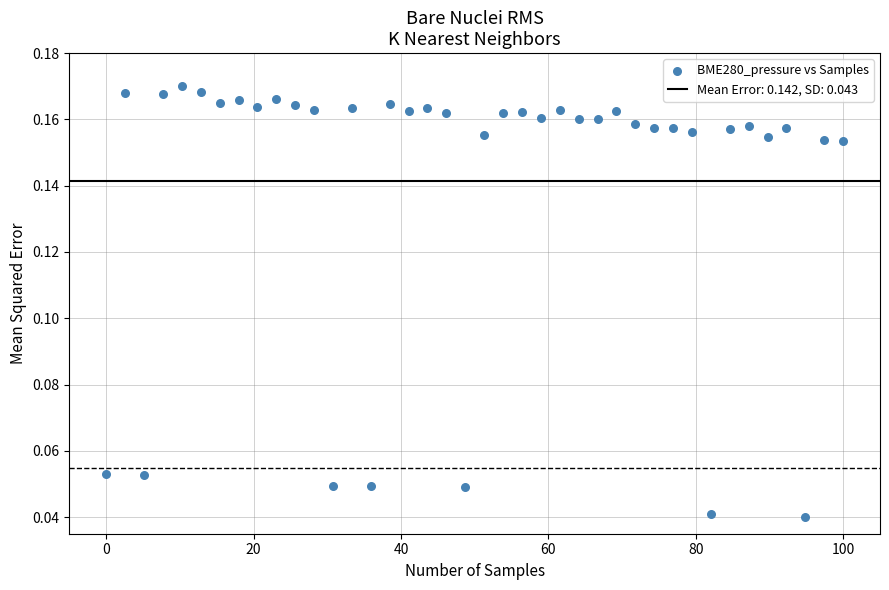

What is the range of X values (max minus min)?

100.0